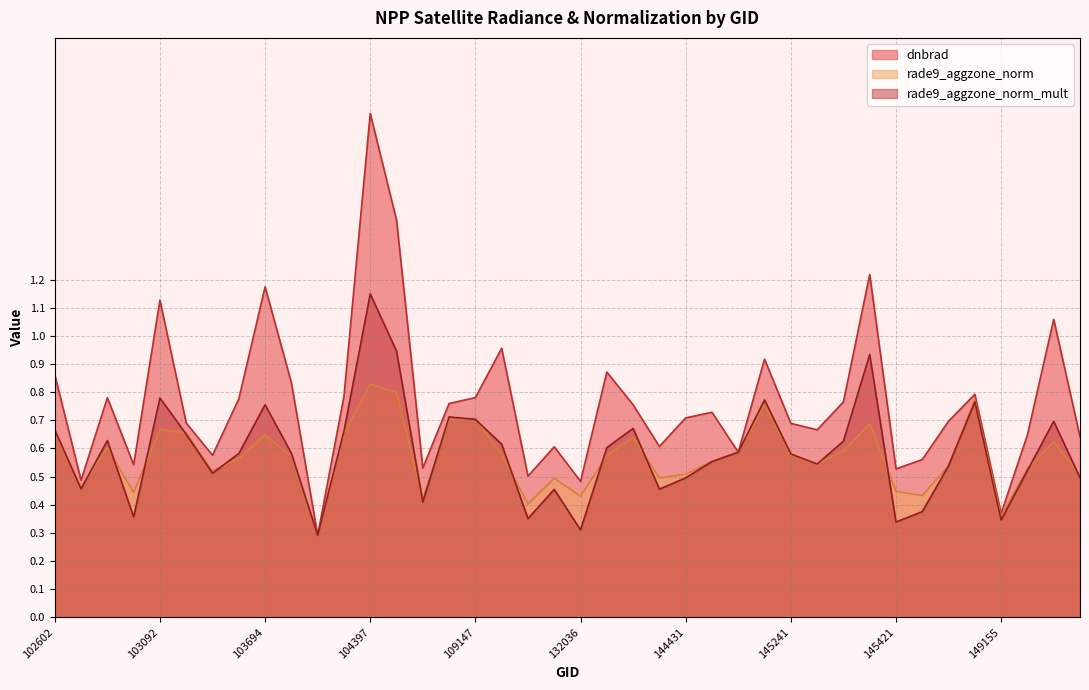

At which label is rade9_aggzone_norm_mult closest to 0?

104046